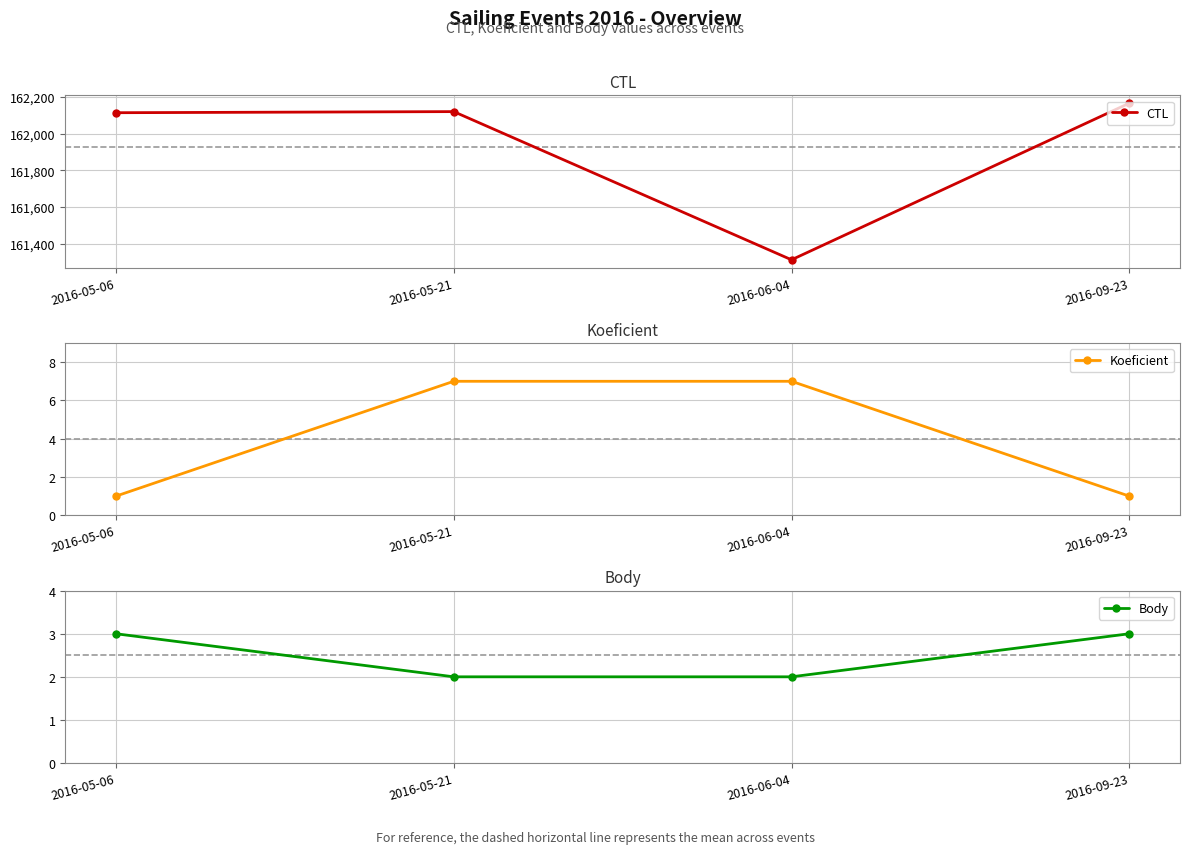

True or false: Koeficient and Body intersect in this chart.

True